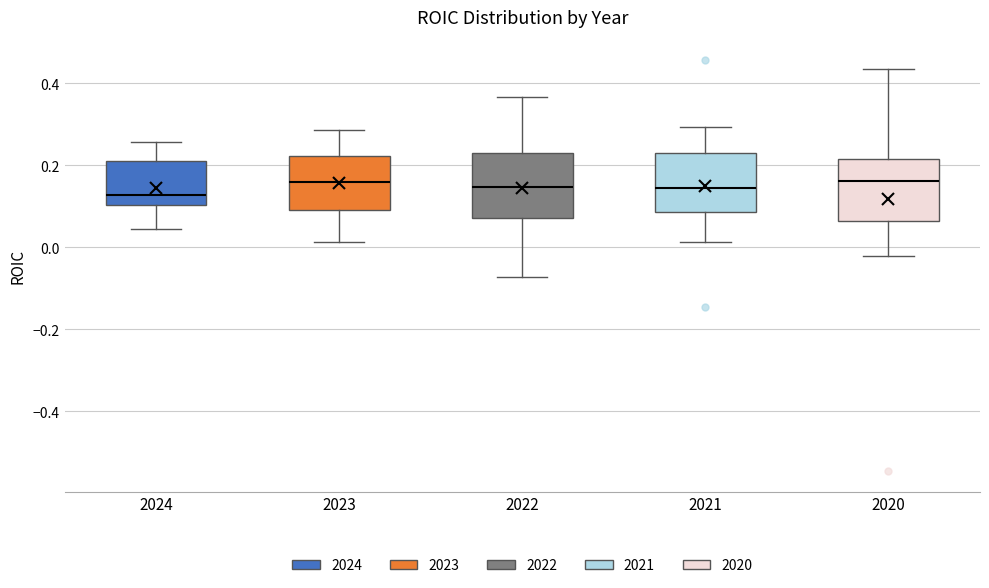

Where does the upper whisker of the box at x = 2022 end on the y-axis? The values are not printed on the chart, so give them approximately, as read against the axis.

0.36